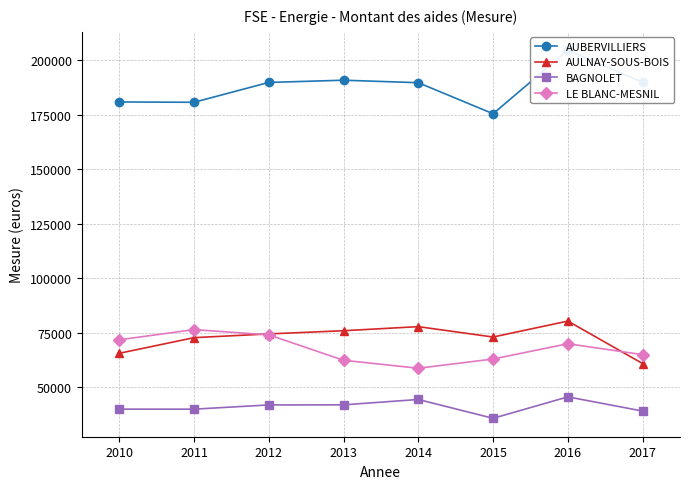

Reading right to left, extract all data points from this chart.

AUBERVILLIERS: 189885.0	204539.0	175437.0	189669.0	190811.0	189790.9	180688.0	180838.0
AULNAY-SOUS-BOIS: 60922.0	80393.0	73076.9	77842.2	75967.0	74509.2	72787.6	65612.6
BAGNOLET: 39137.0	45649.0	35812.7	44451.0	41983.0	41947.9	40010.4	40016.0
LE BLANC-MESNIL: 65000.0	70000.0	63000.0	58768.3	62420.0	74082.3	76479.5	71803.6